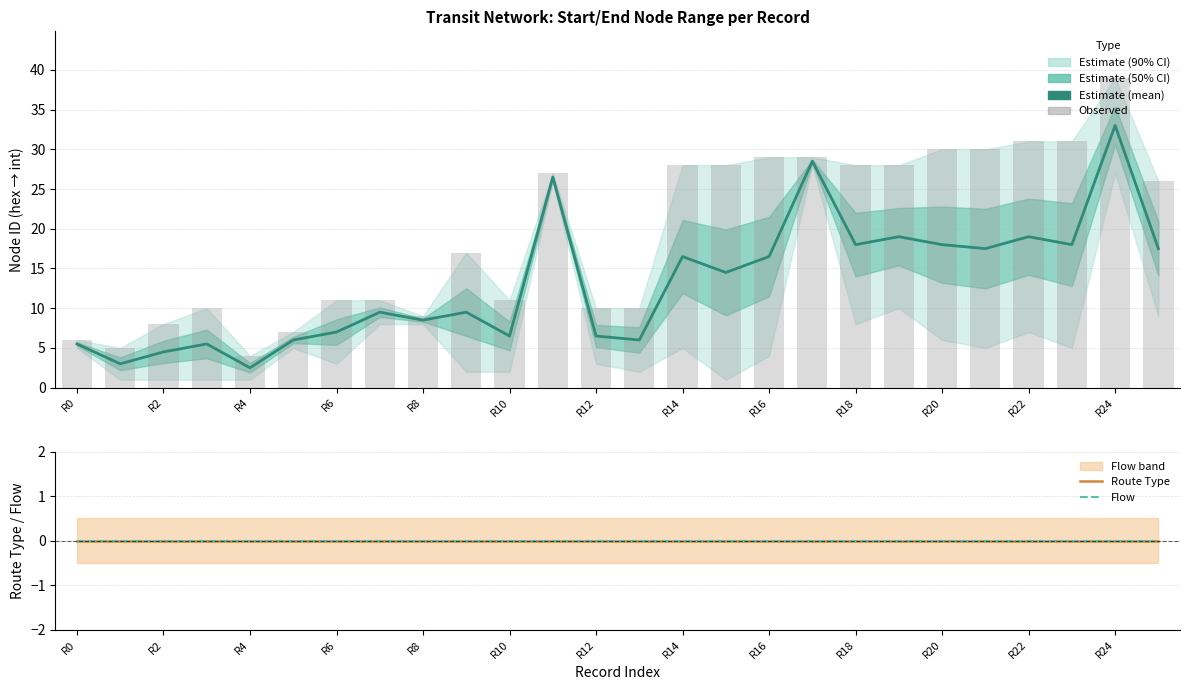

What is the maximum value for Observed?

39.0